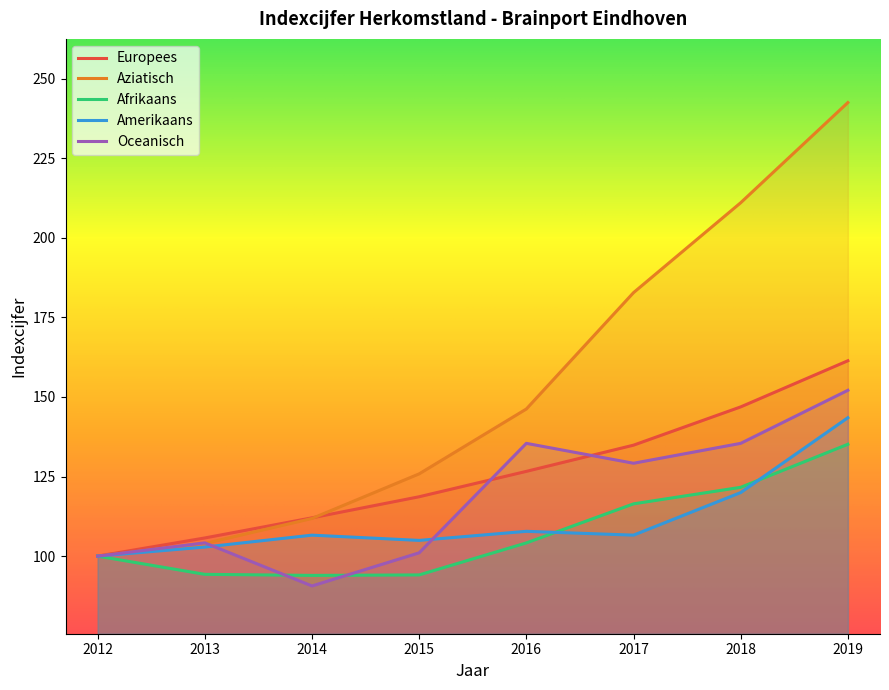

How many series are shown in this chart?

5